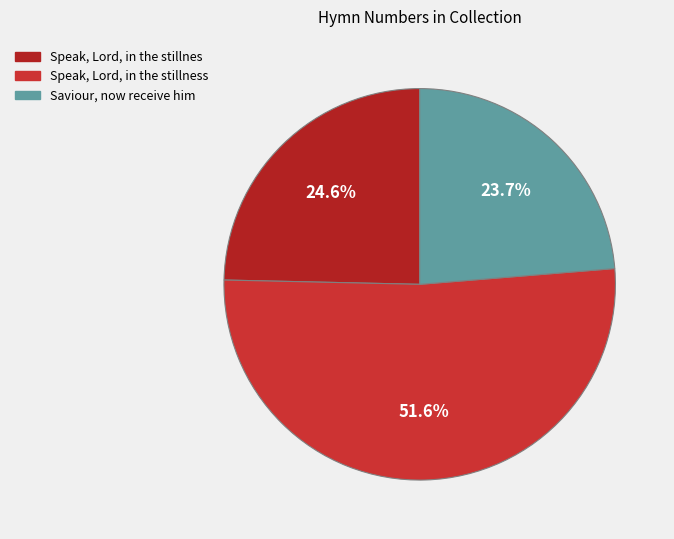

How many segments does this pie chart have?

3